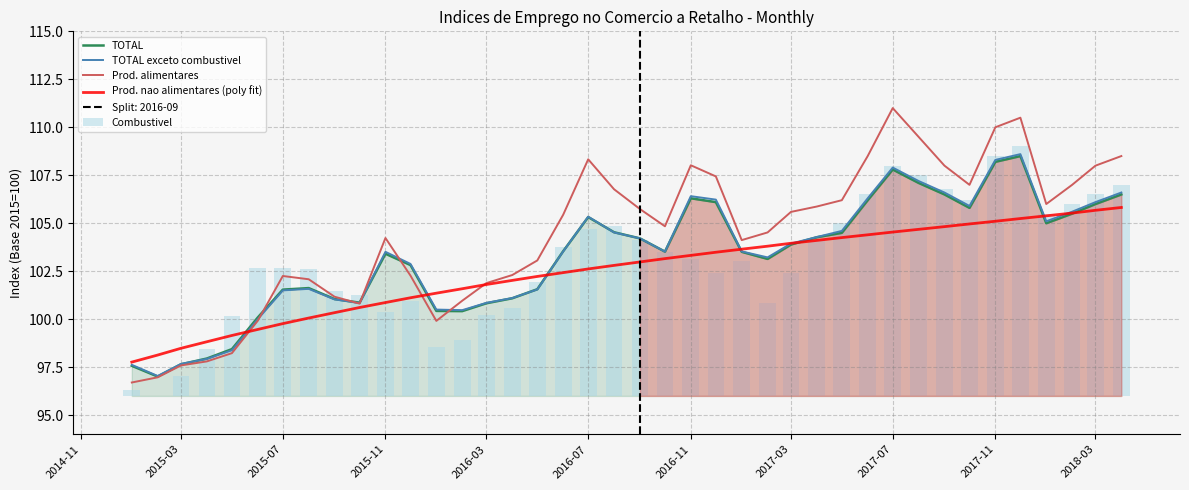

What is the approximate value of TOTAL at 2017-07?

107.8